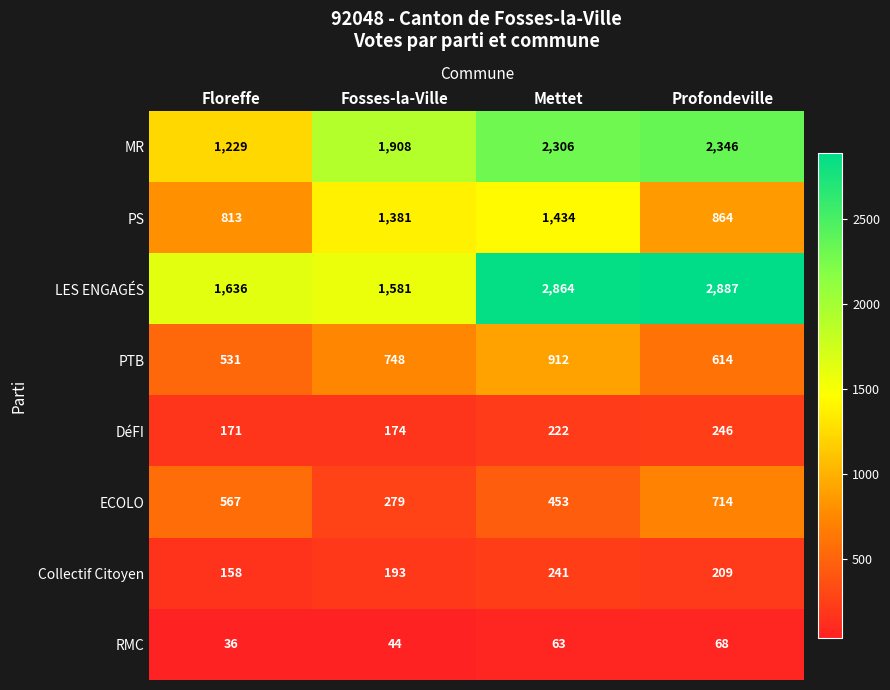

What is the difference between the maximum and minimum values in the PTB series?

381